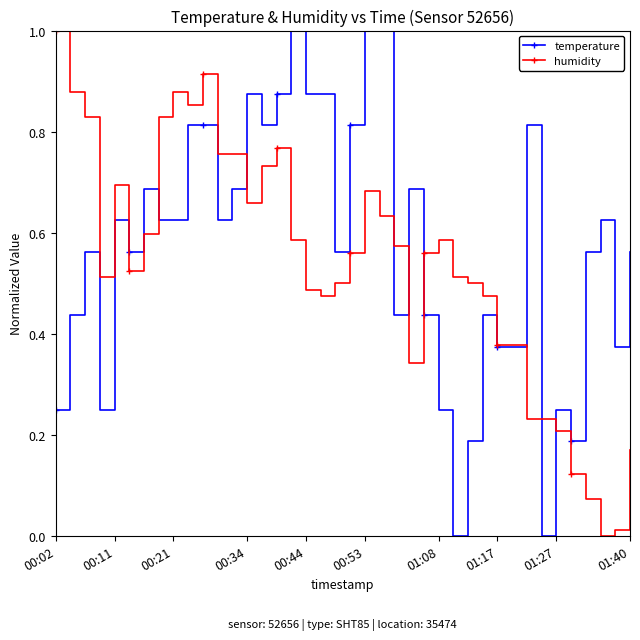

Does the chart display data point markers on the line(s)?

Yes